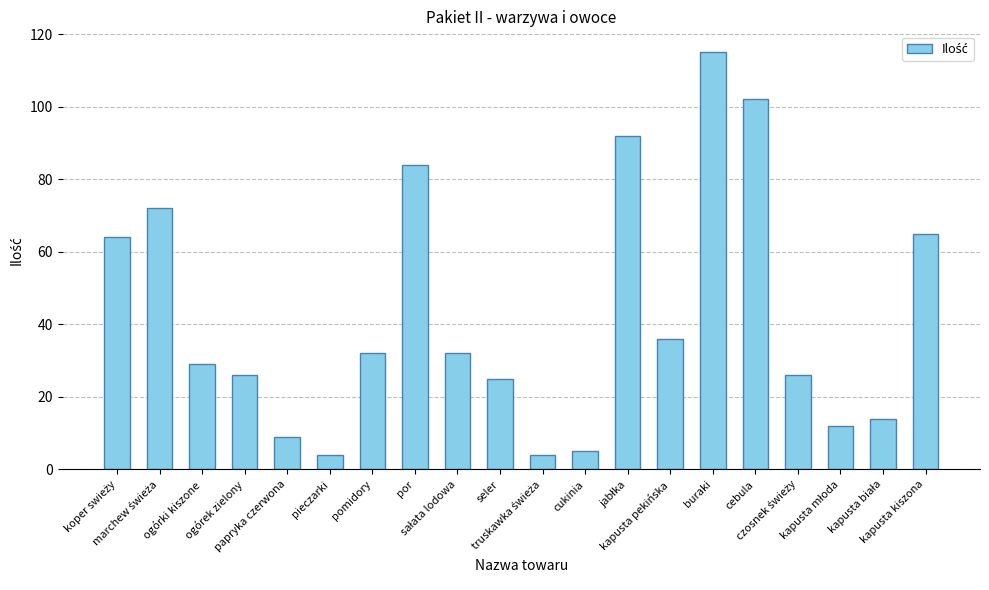

Is it true that the value at ogórki kiszone is 42?

False